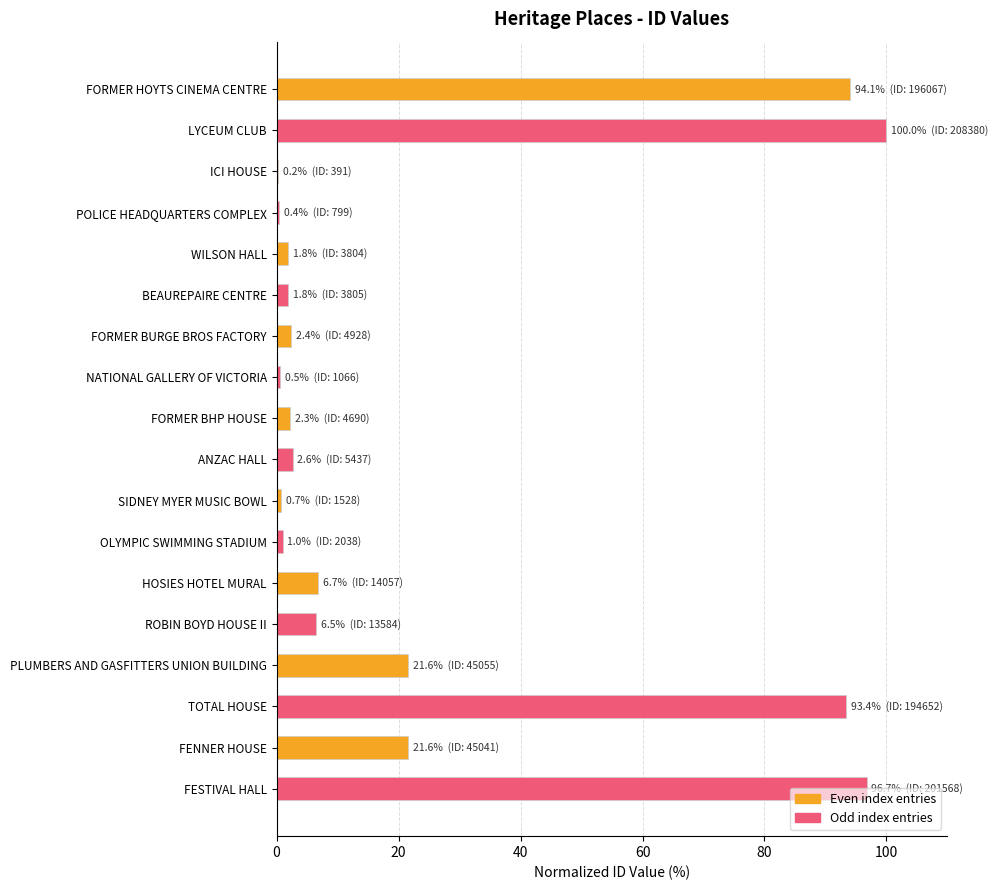

What is the sum of all values?

454.4